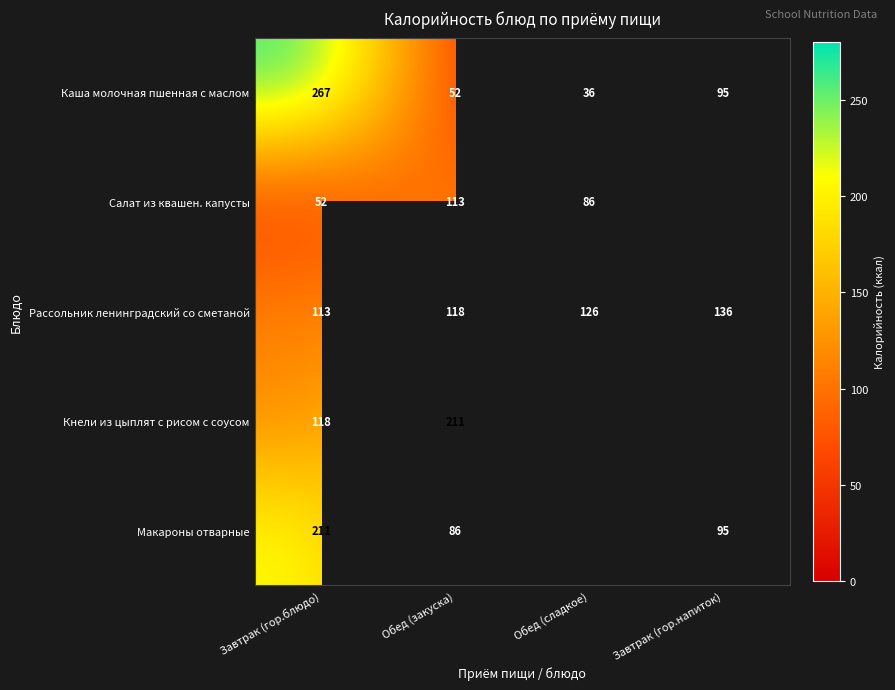

Is it true that Рассольник ленинградский со сметаной equals 188 at Завтрак (гор.блюдо)?

False